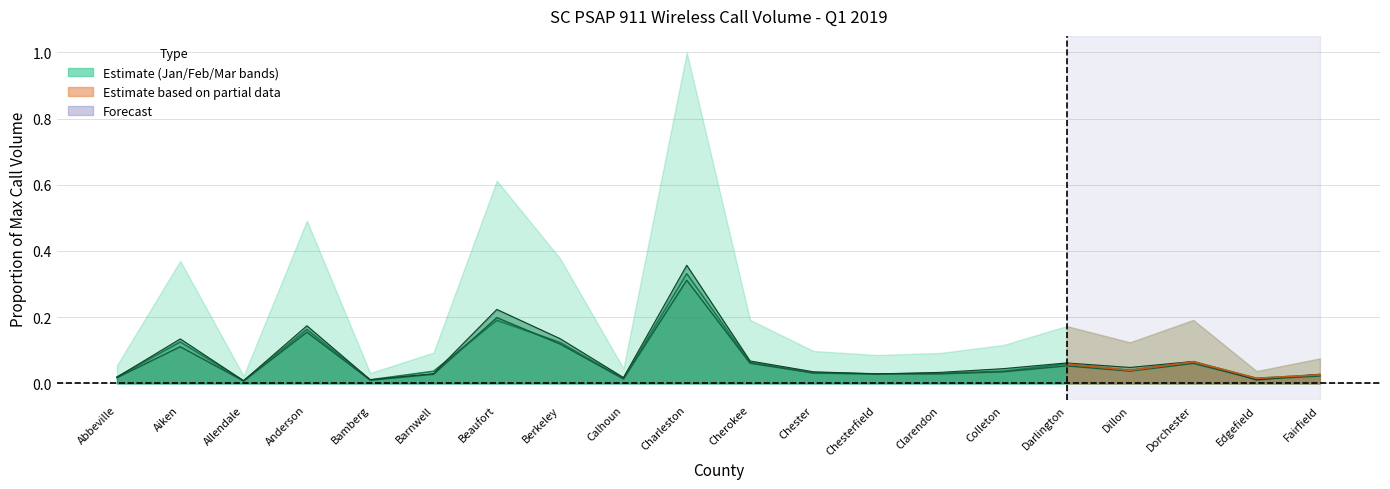

How many intersections are there between Mar line and Feb line?

4